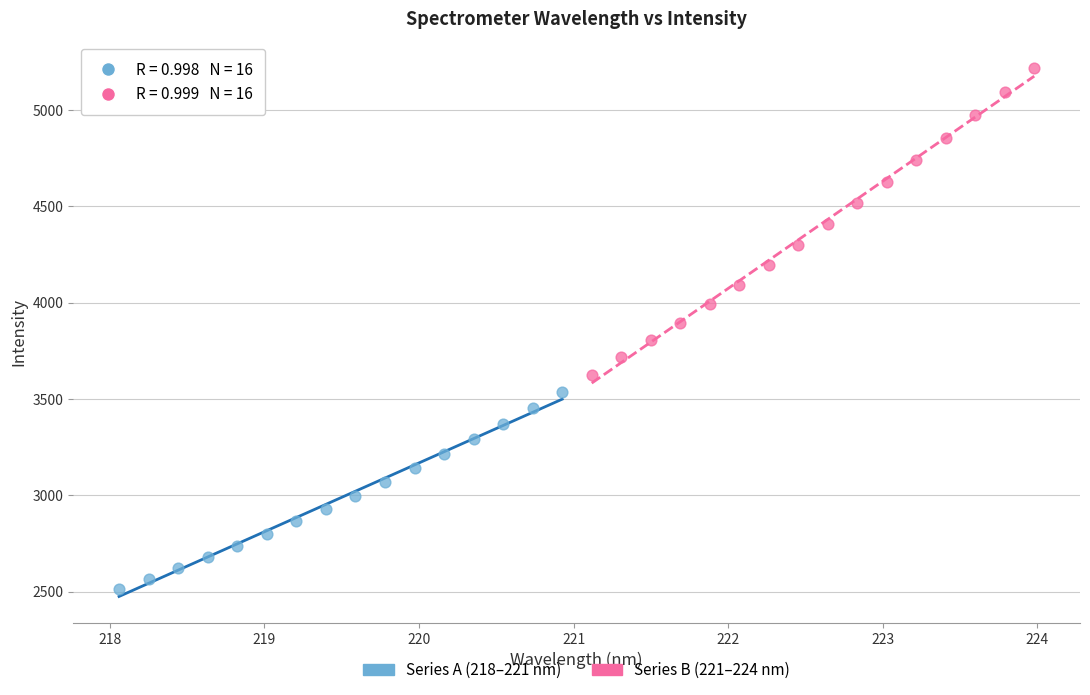

Which series contains the highest Y value?

Series B (221–224 nm)